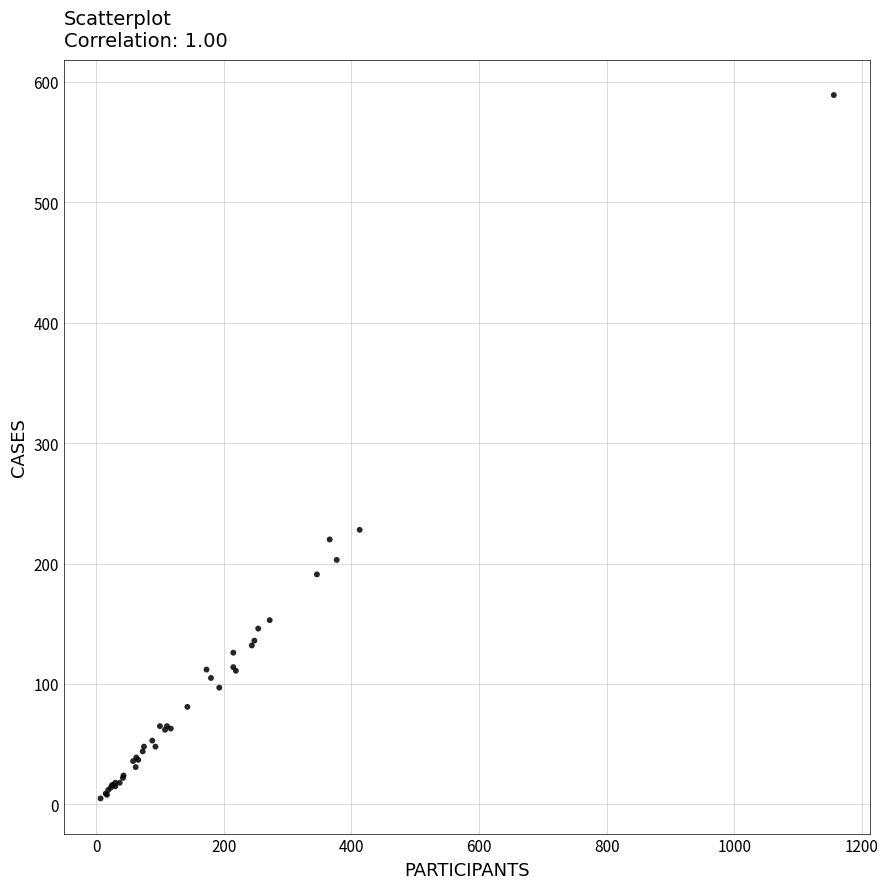

What Y value in the scatter plot is closest to 297?

228